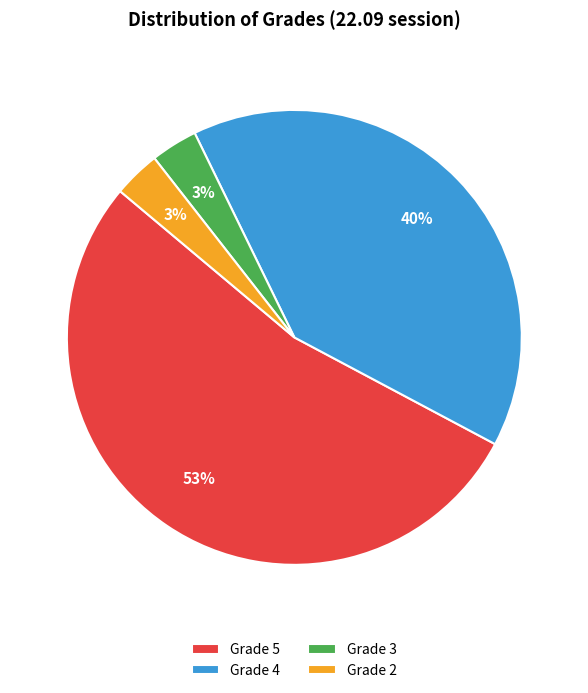

Count the number of slices in the pie.

4